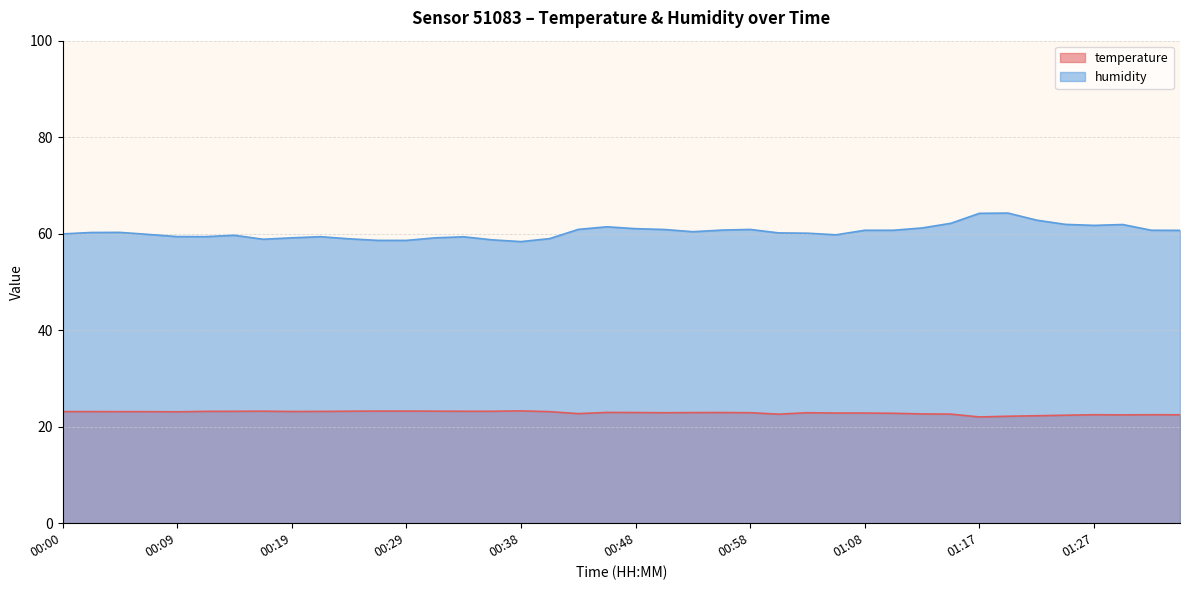

At which category is the sum across all series the highest?

01:20